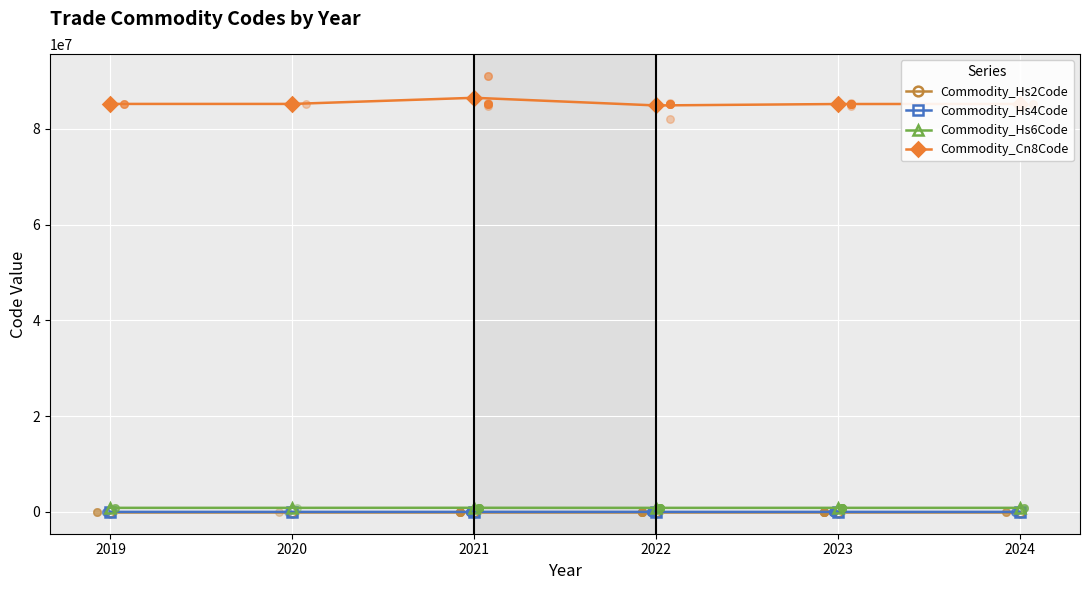

Which series has the widest spread of Y values?

Commodity_Cn8Code